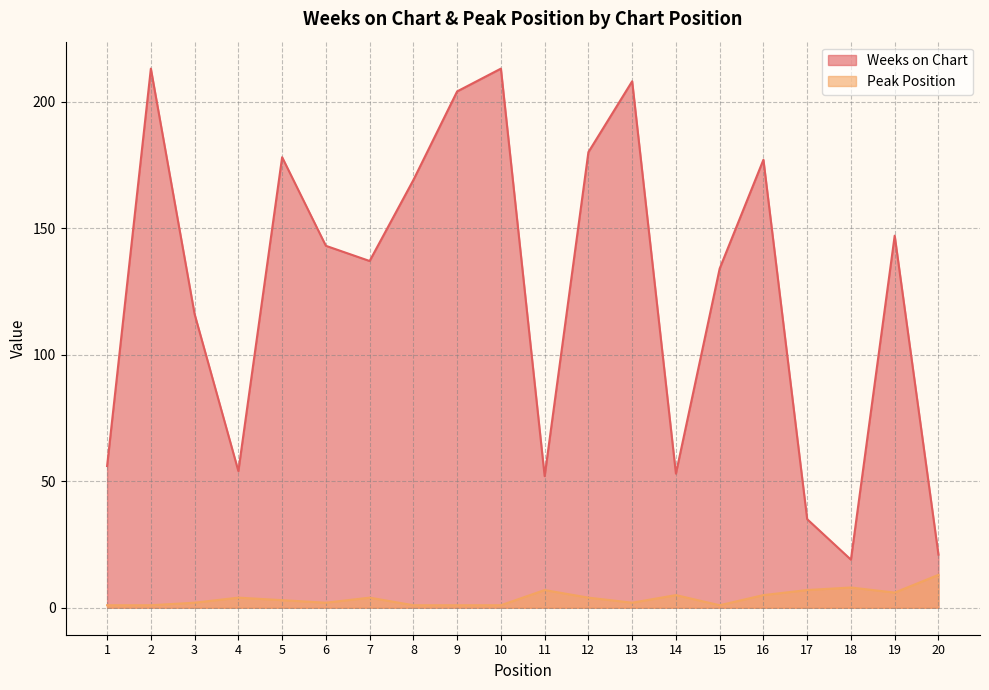

What is the average value of the Weeks on Chart series?

125